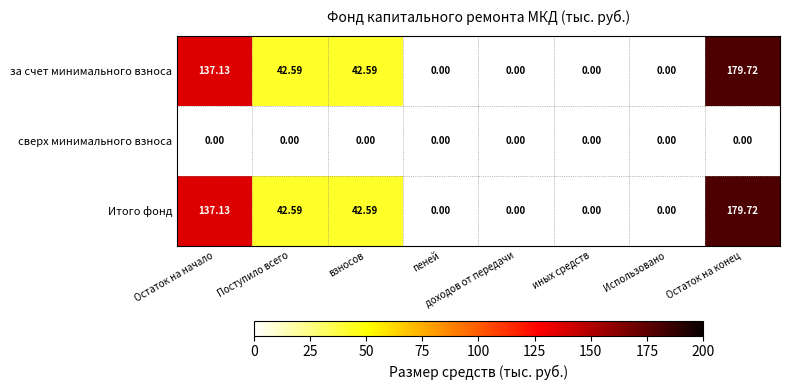

Where is Итого фонд nearest to the value 111?

Остаток на начало